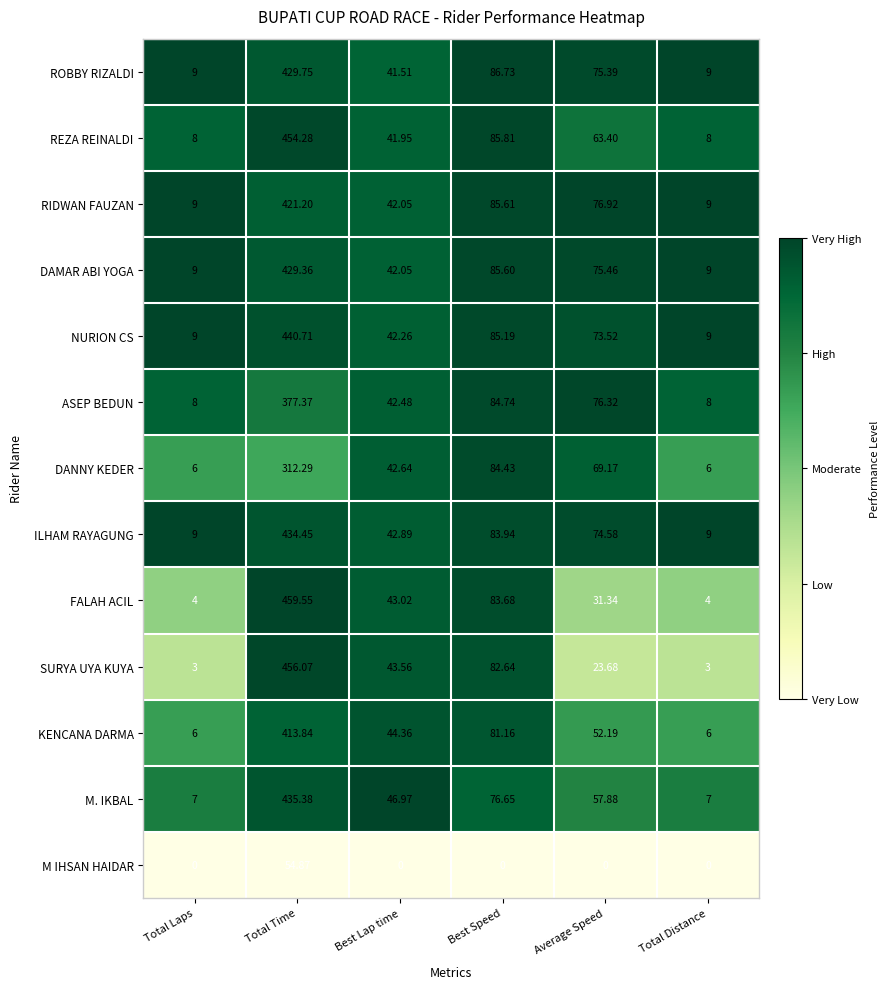

Which category has the highest value in the ILHAM RAYAGUNG series?

Total Time